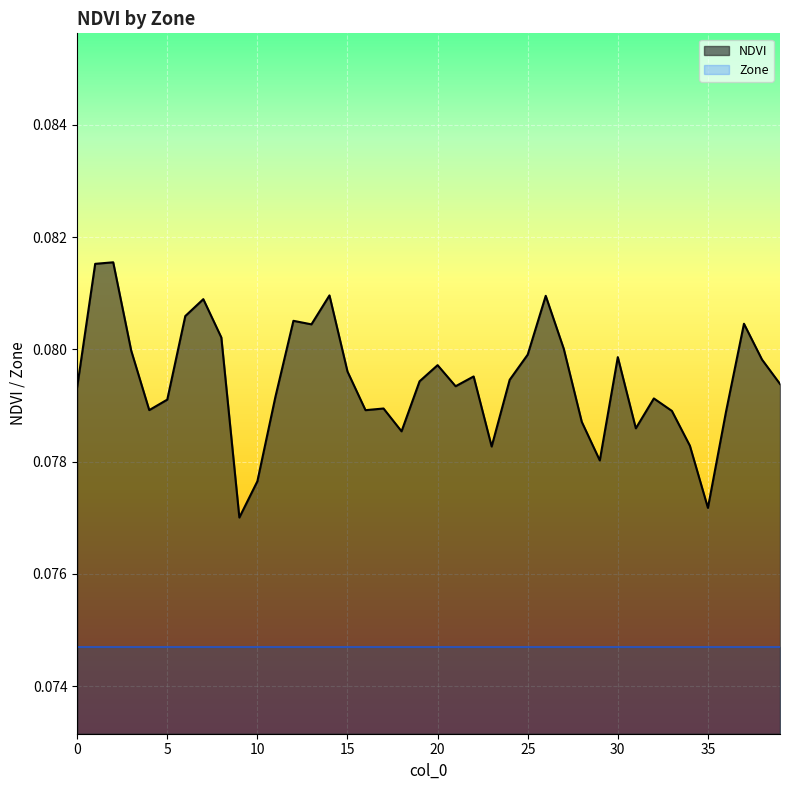

List the labels in order of value, smallest first.

9, 35, 10, 29, 23, 34, 18, 31, 28, 36, 33, 16, 4, 17, 5, 32, 11, 0, 21, 39, 19, 24, 22, 15, 20, 38, 30, 25, 3, 27, 8, 13, 37, 12, 6, 7, 26, 14, 1, 2